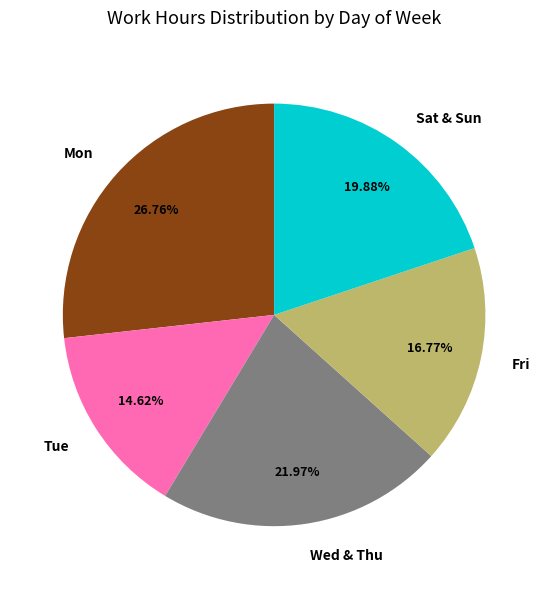

How many segments does this pie chart have?

5